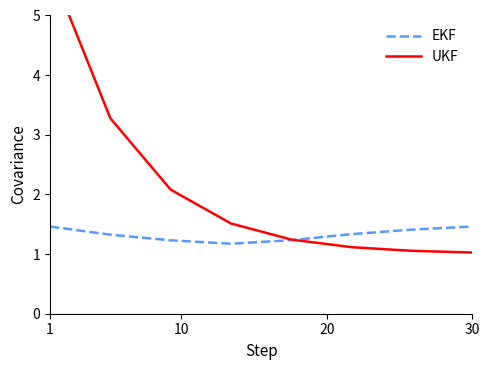

What is the lowest value of the EKF series?

1.2